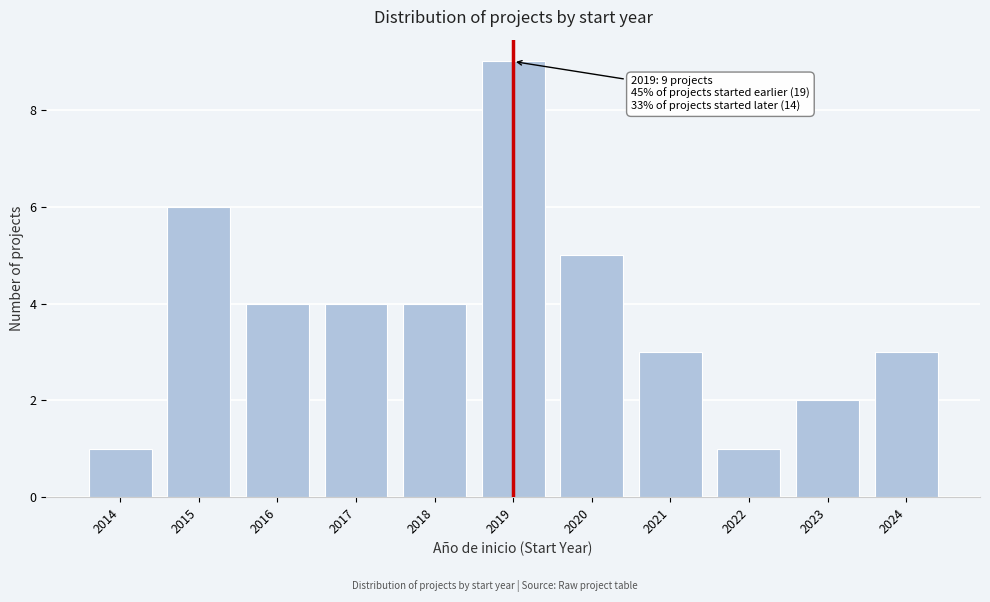

Reading left to right, extract all data points from this chart.

2014=1	2015=6	2016=4	2017=4	2018=4	2019=9	2020=5	2021=3	2022=1	2023=2	2024=3